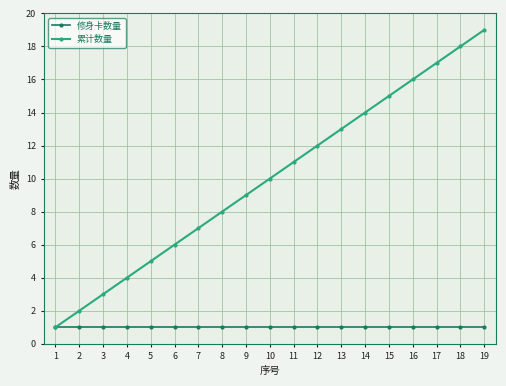

At which category is the sum across all series the highest?

19